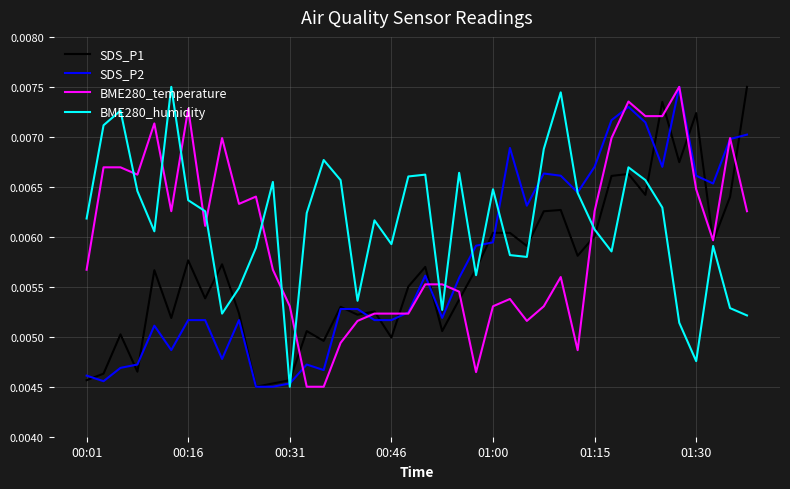

Which series ends up on top after the final intersection of BME280_temperature and BME280_humidity?

BME280_temperature